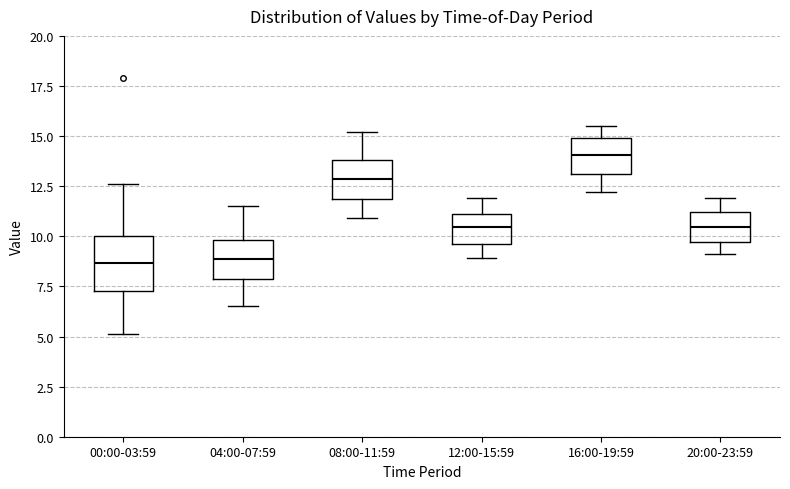

Which box is the tallest, from its lower edge to its upper edge?

00:00-03:59